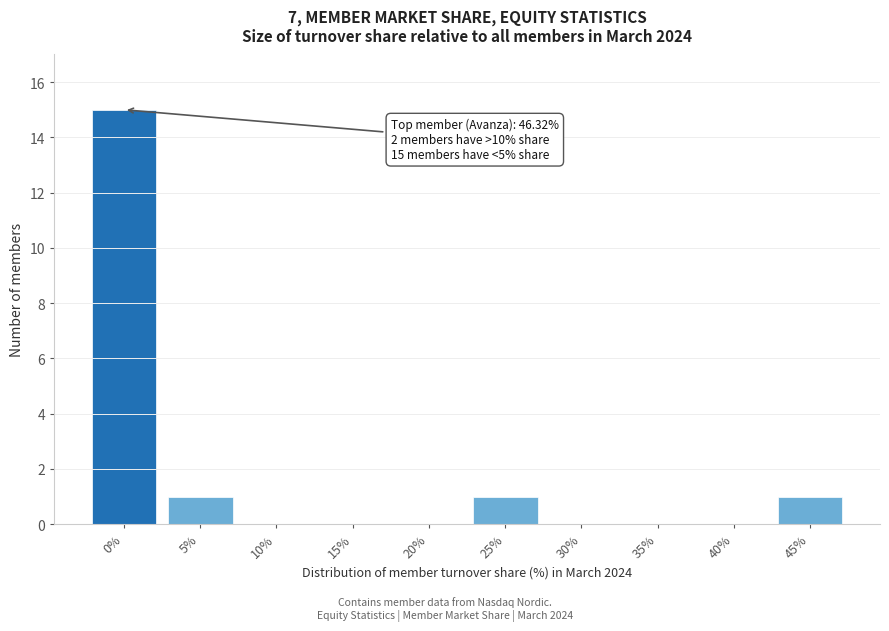

Reading left to right, what are all the values shown in this chart?

0%=15	5%=1	10%=0	15%=0	20%=0	25%=1	30%=0	35%=0	40%=0	45%=1